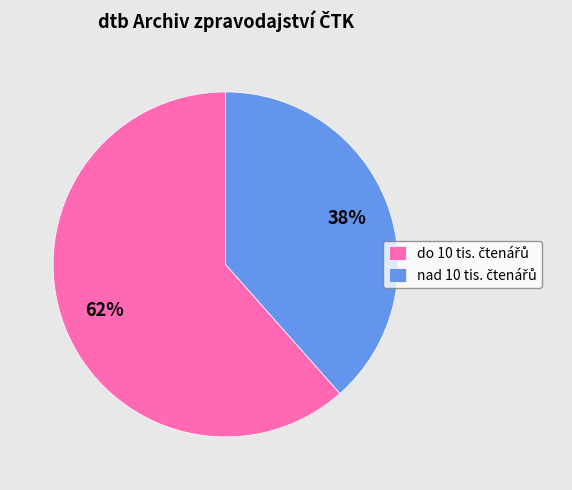

To the nearest percent, what is the average slice percentage?

50%